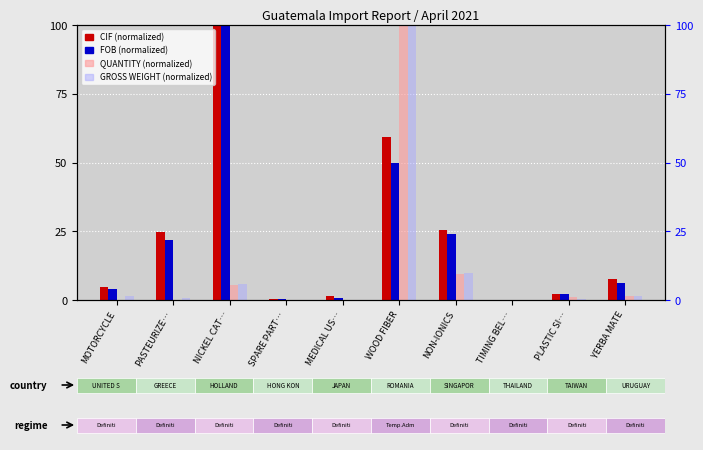

List the labels in order of QUANTITY value, largest first.

WOOD FIBER, NON-IONICS, NICKEL CAT…, YERBA MATE, PLASTIC SI…, MEDICAL US…, TIMING BEL…, SPARE PART…, MOTORCYCLE, PASTEURIZE…